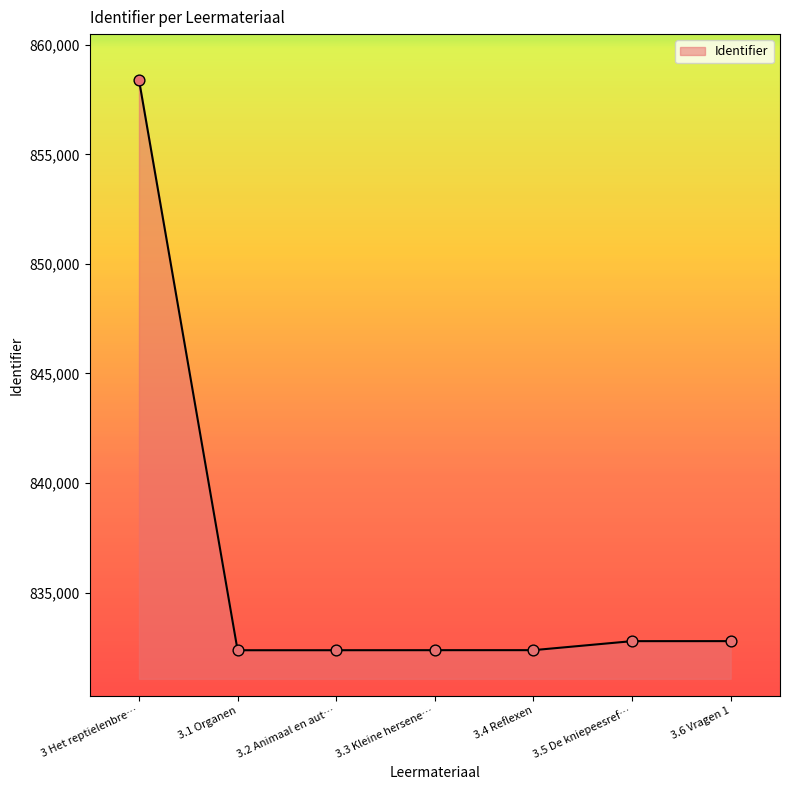

What is the change in value from 3 Het reptielenbre… to 3.4 Reflexen?

-26030